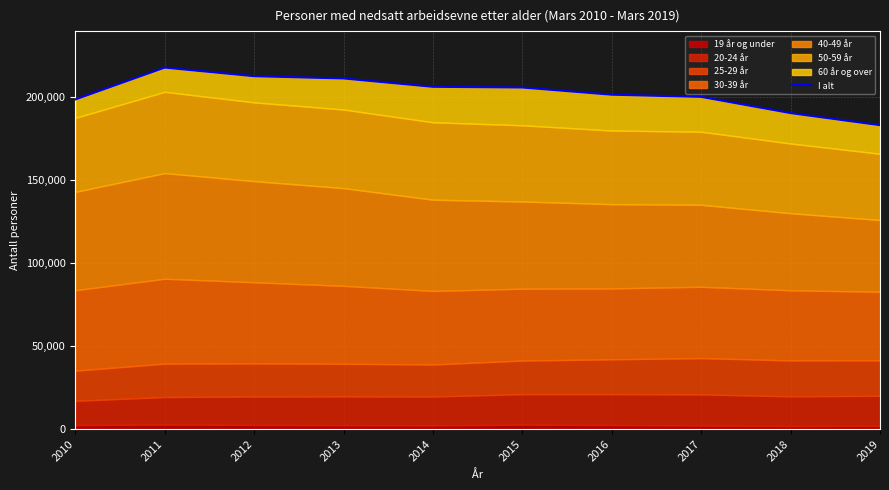

What is the sum of all values?

2029374